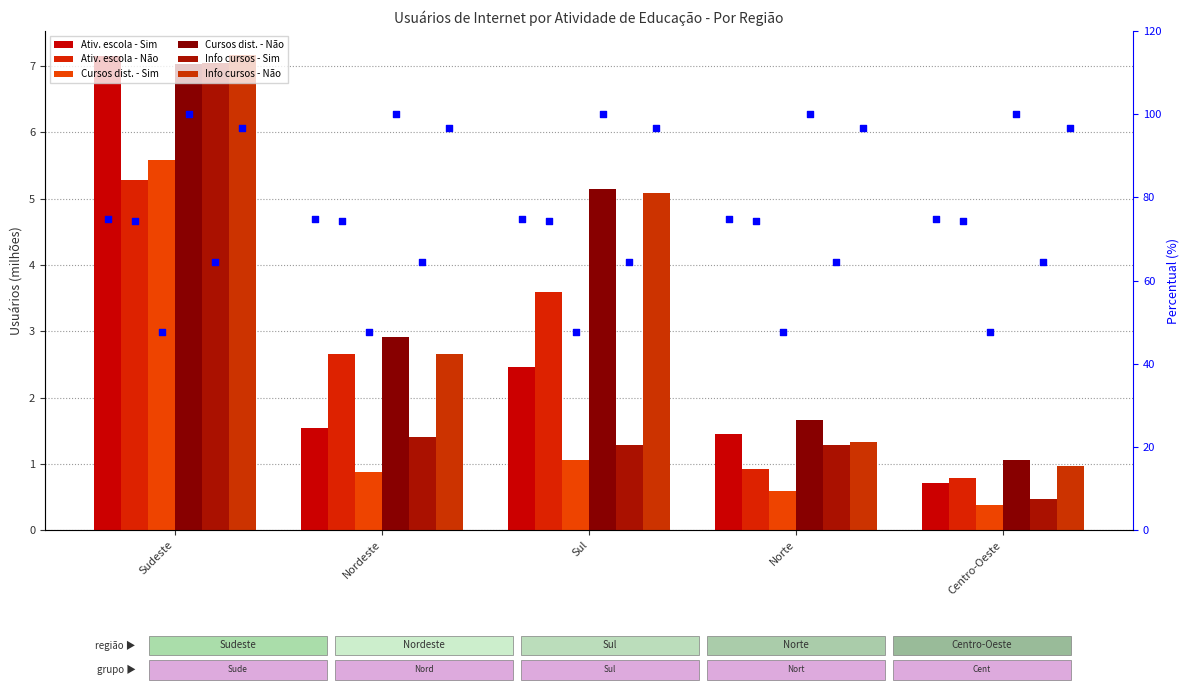

At how many categories does at least one series exceed 5?

2